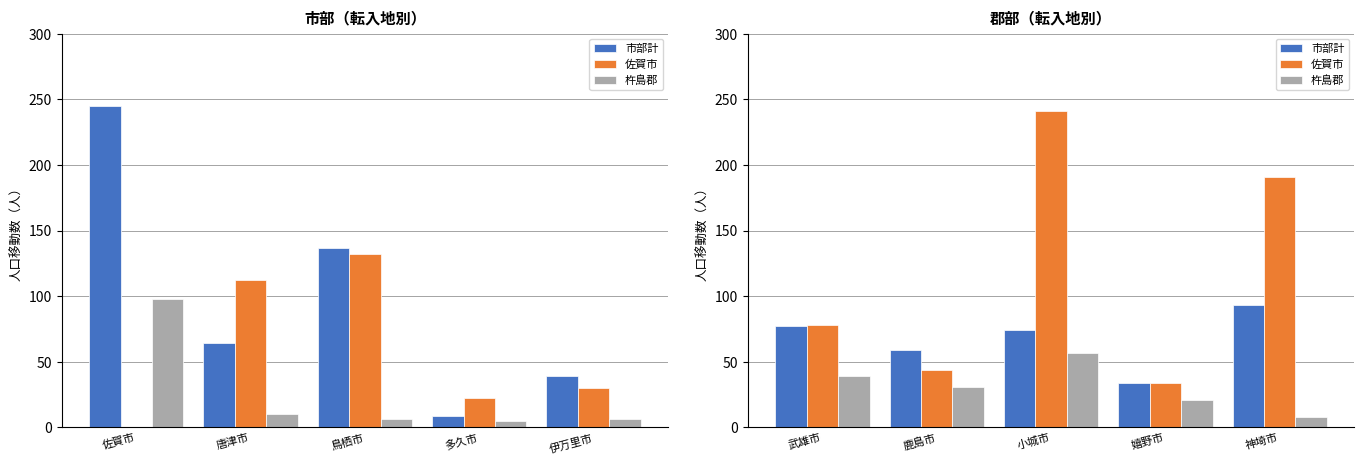

At which label does 市部計 reach its minimum?

嬉野市